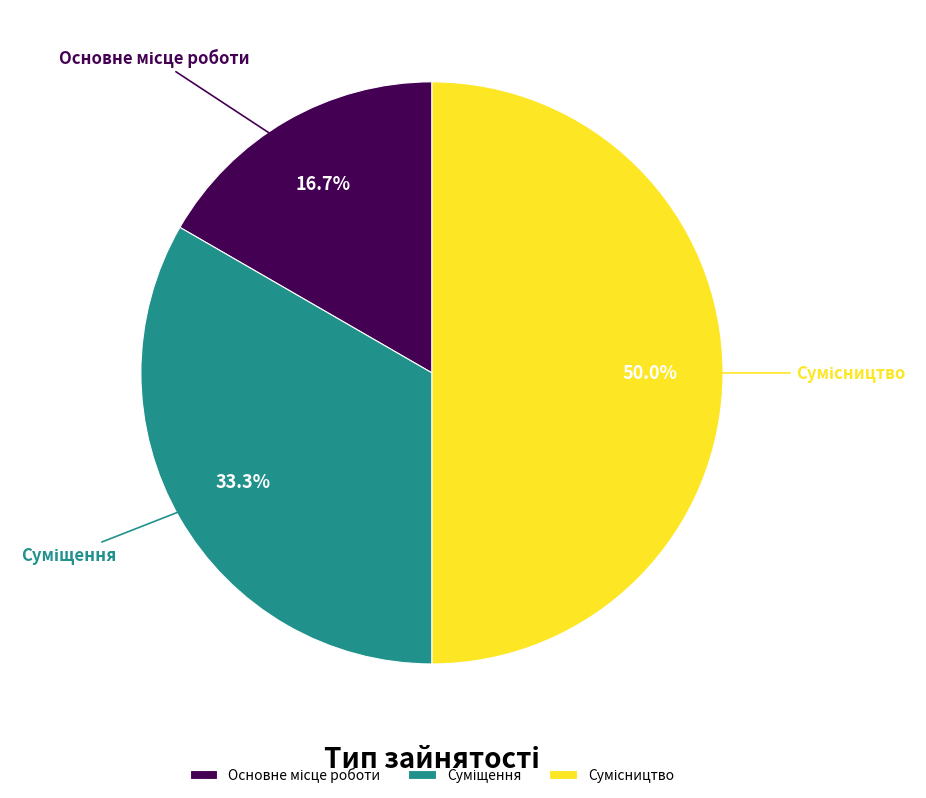

Which slice is the largest?

Сумісництво